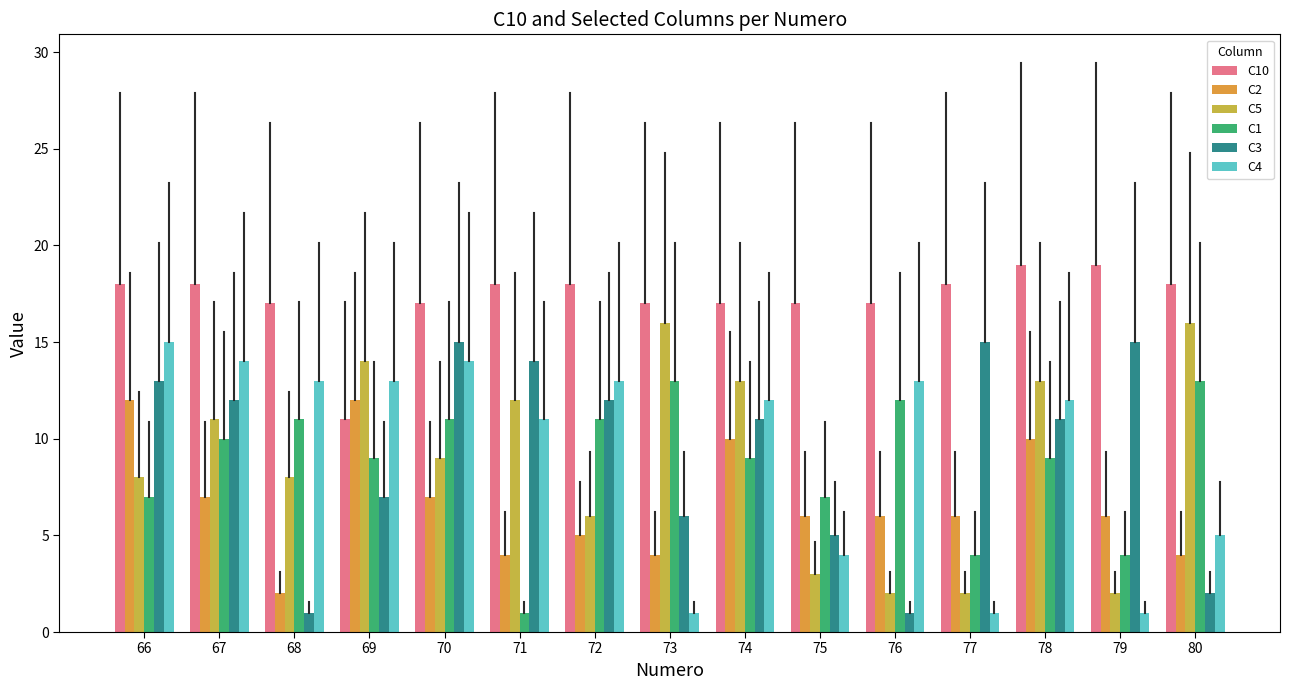

At how many categories does at least one series exceed 1?

15